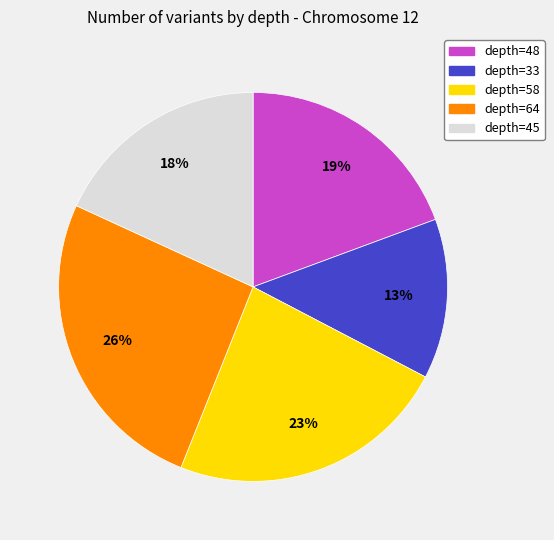

Does any single category account for the majority?

No